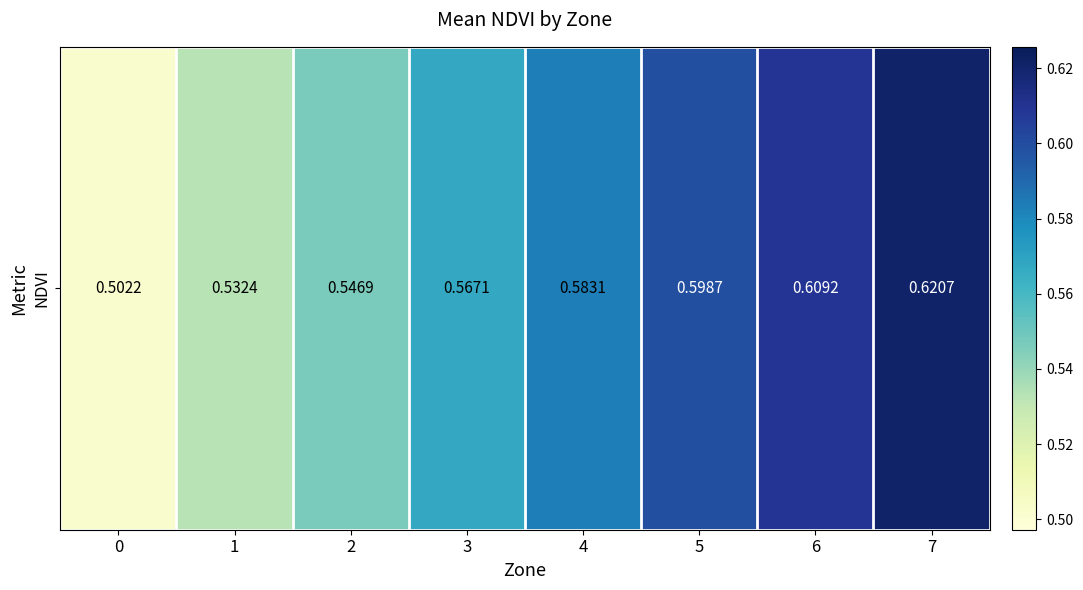

Reading left to right, transcribe all the data shown in this chart.

0.5	0.5	0.5	0.6	0.6	0.6	0.6	0.6